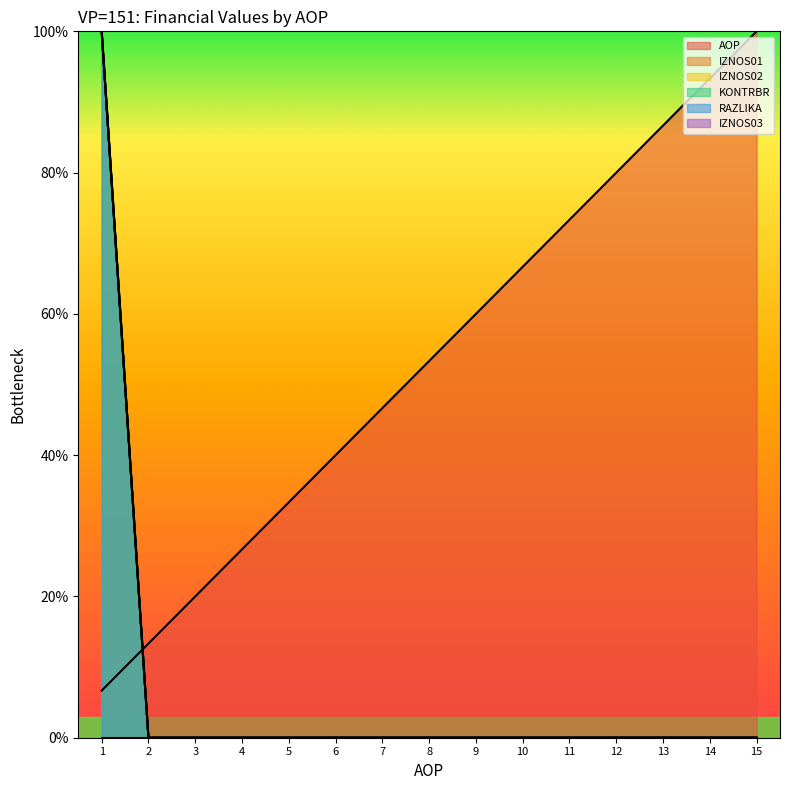

Which has a higher value, 5 or 11?

11